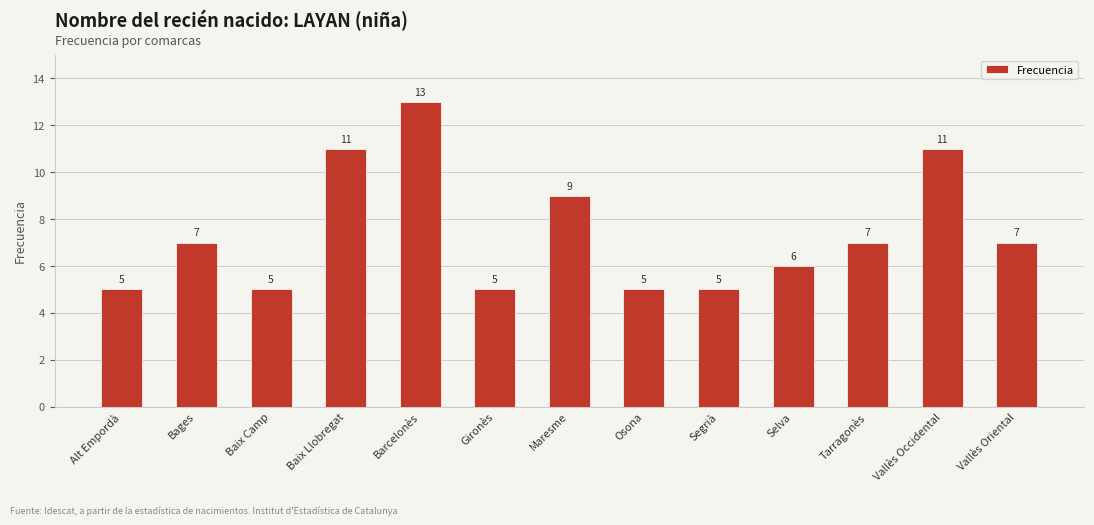

What position from the left is Baix Camp?

3